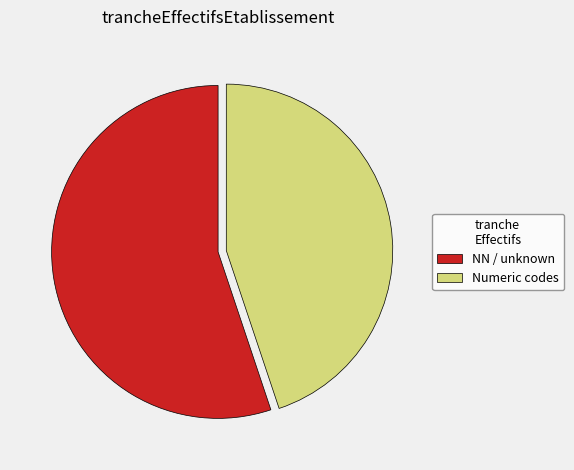

Rank the categories by value from highest to lowest.

NN / unknown, Numeric codes